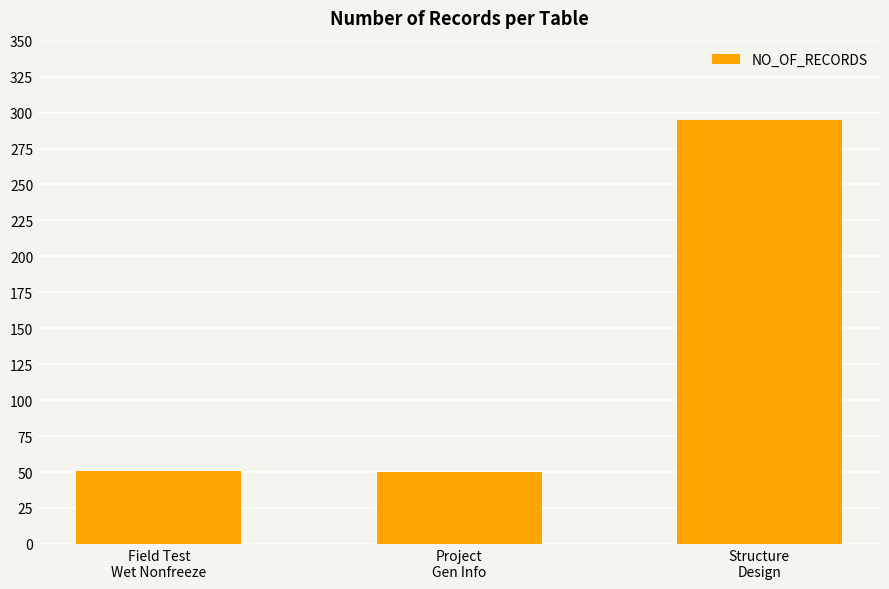

Between Structure
Design and Field Test
Wet Nonfreeze, which is larger?

Structure
Design